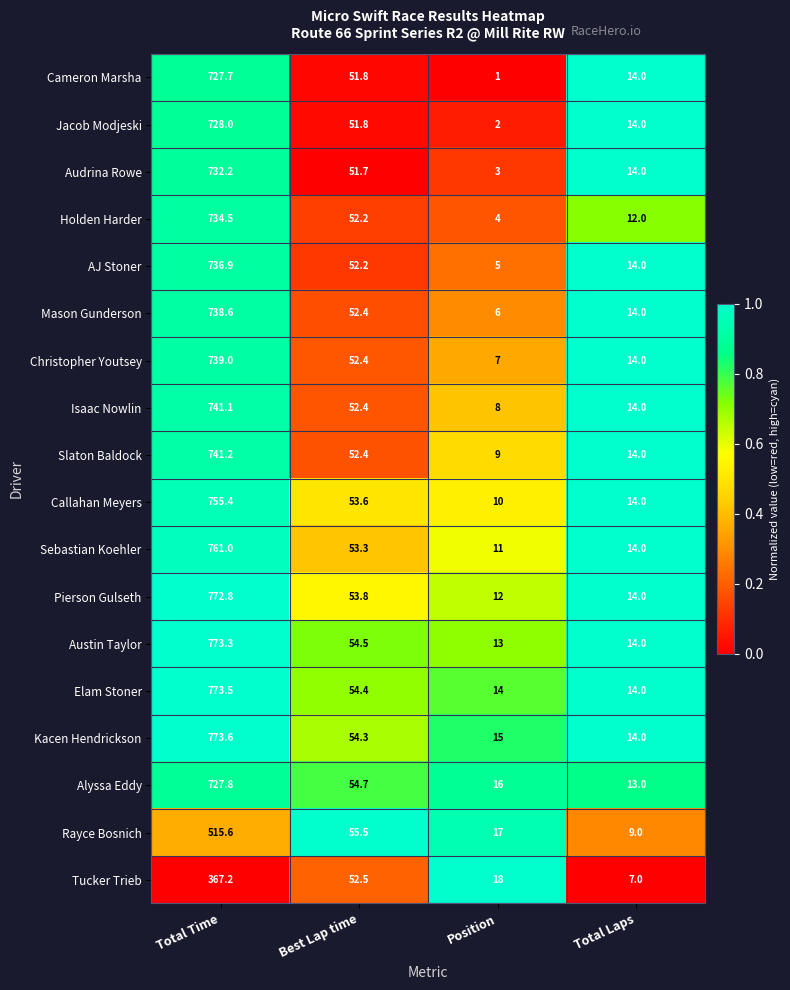

The AJ Stoner series shows 21.6 at Total Laps. True or false?

False